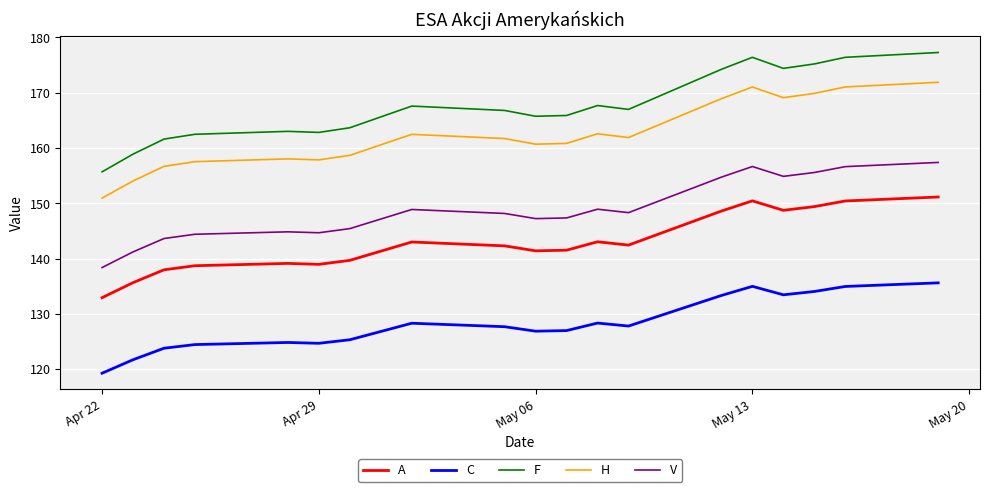

Which series has the largest total across all categories?

F